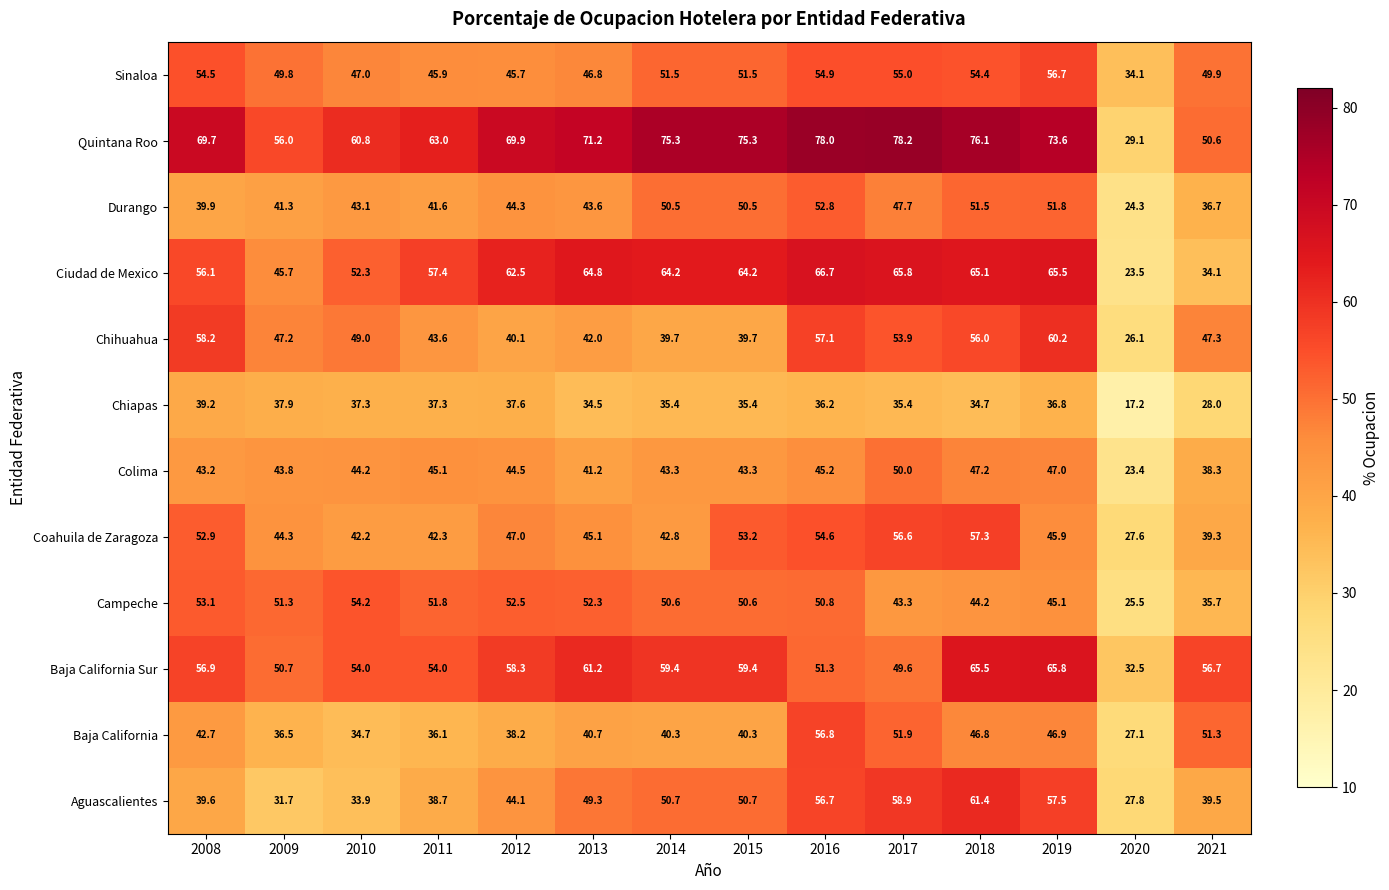

What is the difference between the maximum and minimum values in the Ciudad de Mexico series?

43.2